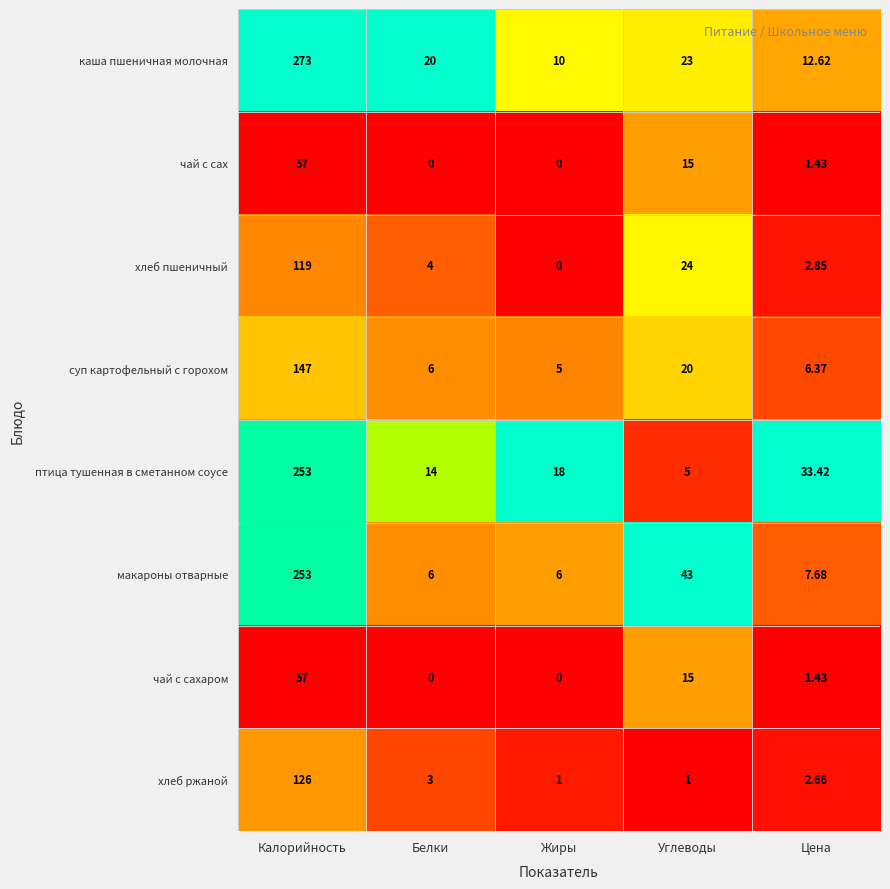

Which series has the largest range (max minus min)?

каша пшеничная молочная